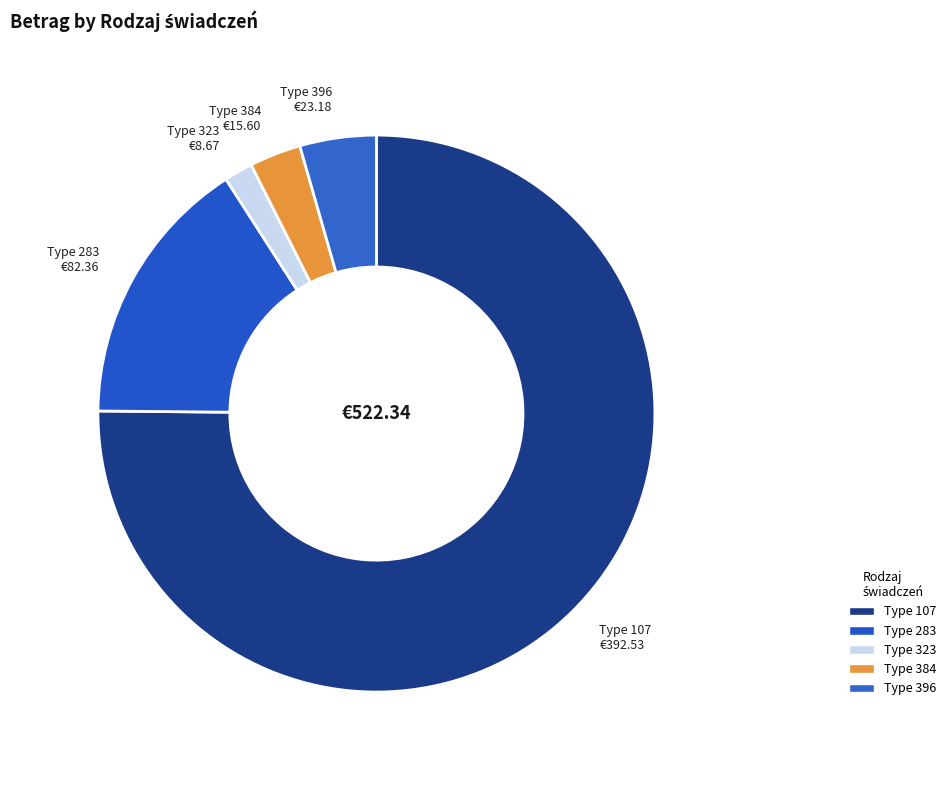

Count the number of slices in the pie.

5